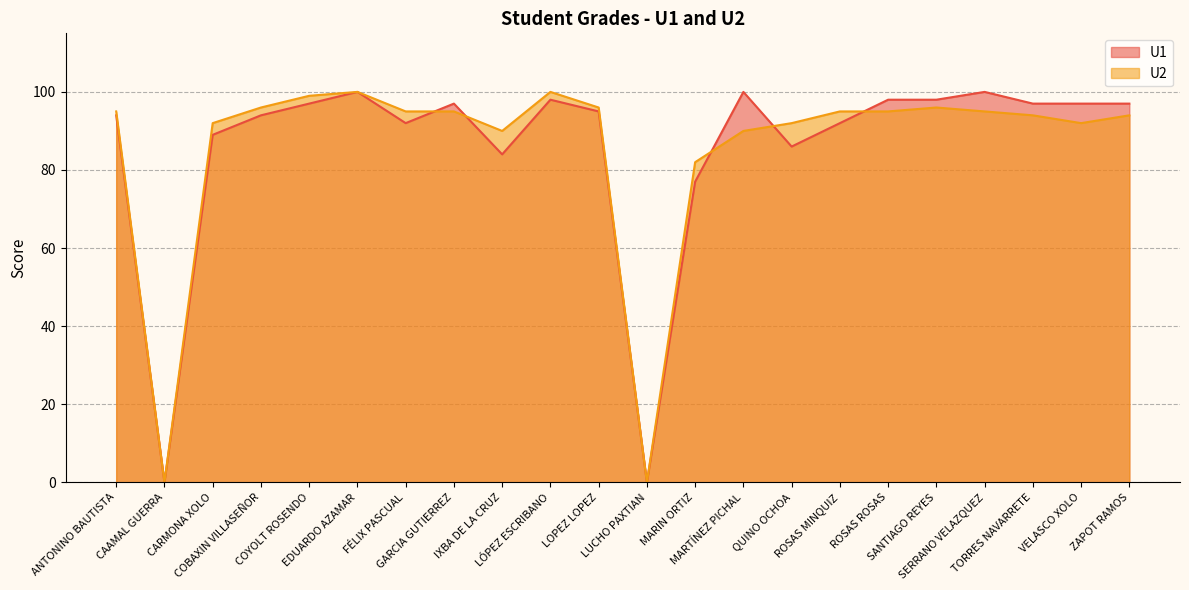

What is the difference between the highest and lowest values at FÉLIX PASCUAL?

3